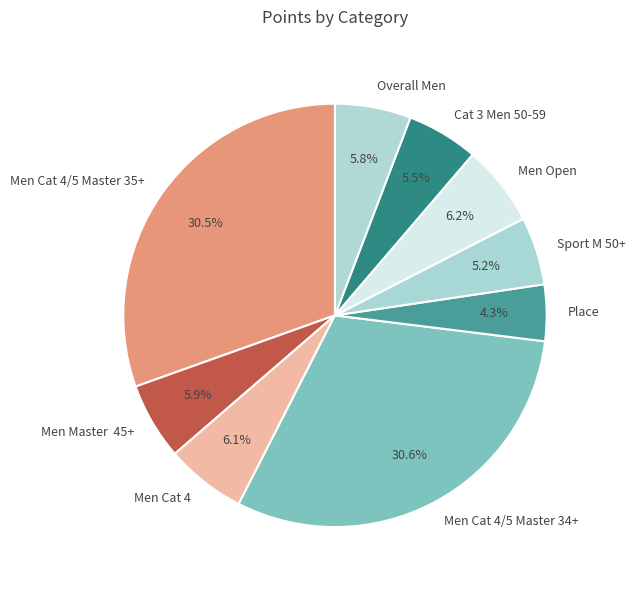

What is the ratio of the value at Men Cat 4/5 Master 34+ to the value at Cat 3 Men 50-59?

5.6